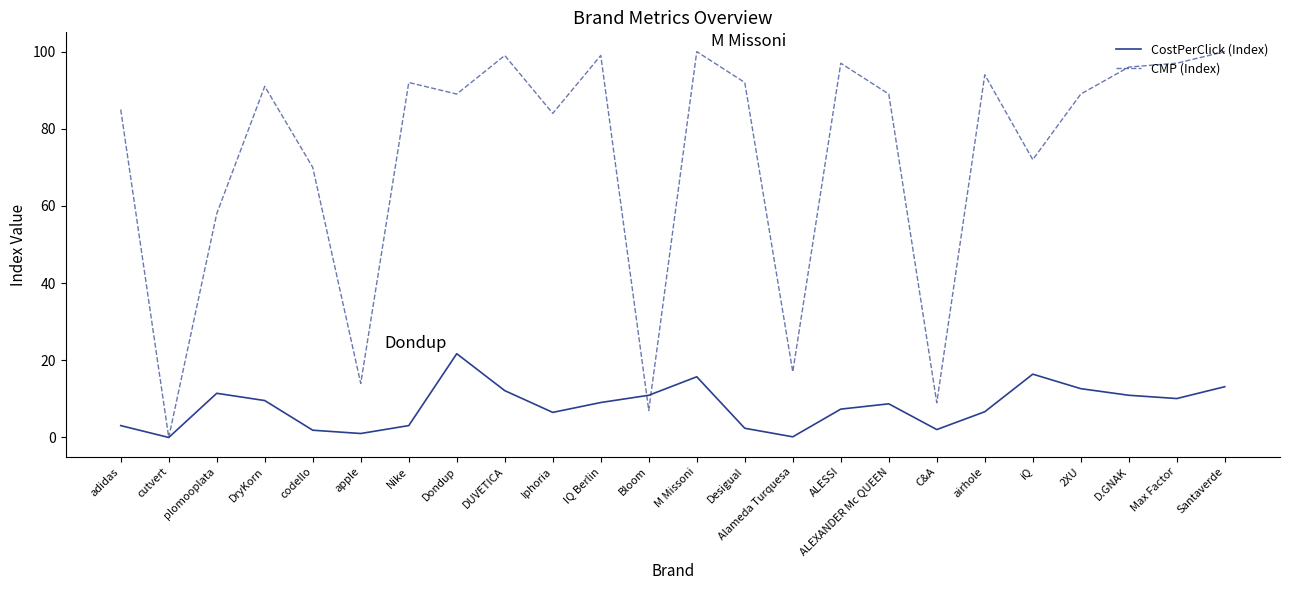

Does the chart have visible grid lines?

No